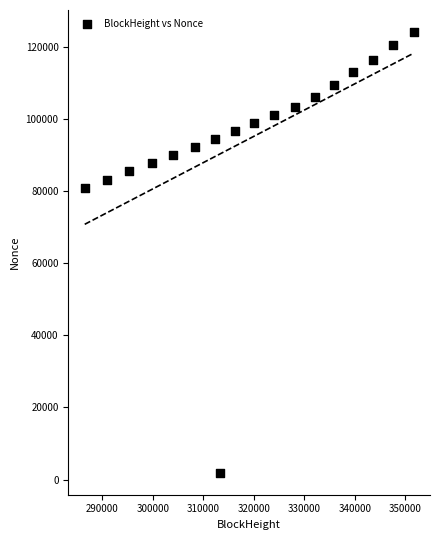

What is the range of X values (max minus min)?

65132